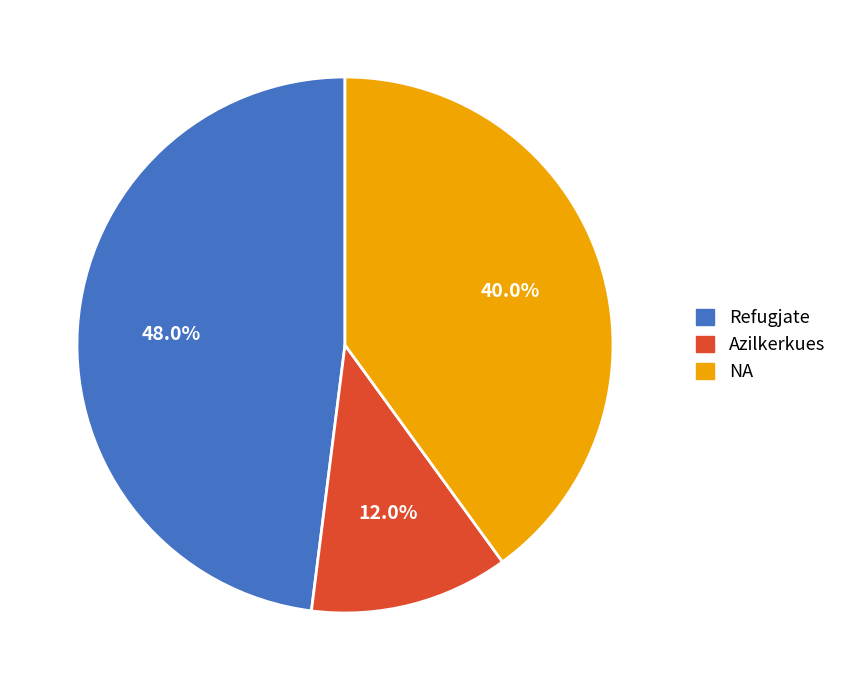

What percentage is the NA slice, to the nearest percent?

40%